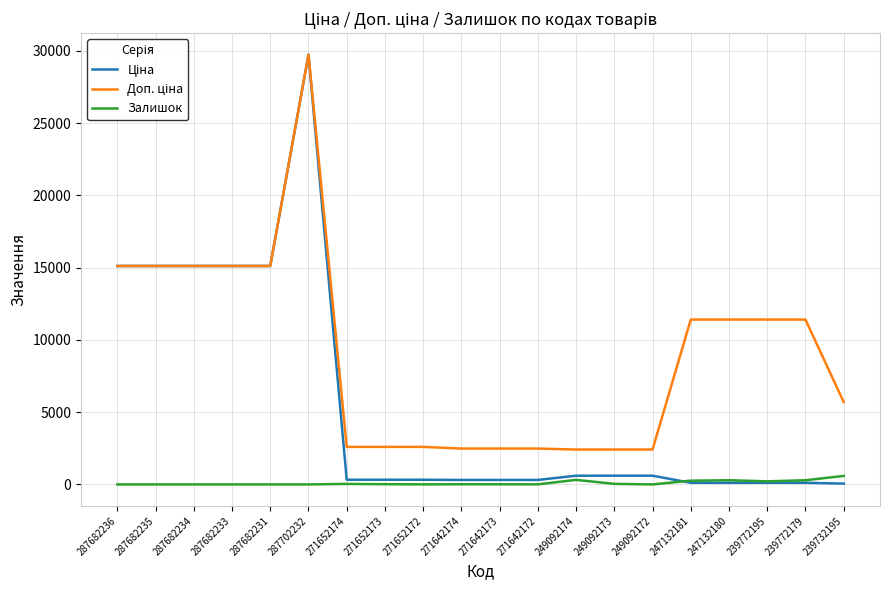

True or false: Залишок has a value of 0.0 at 287682233.

True